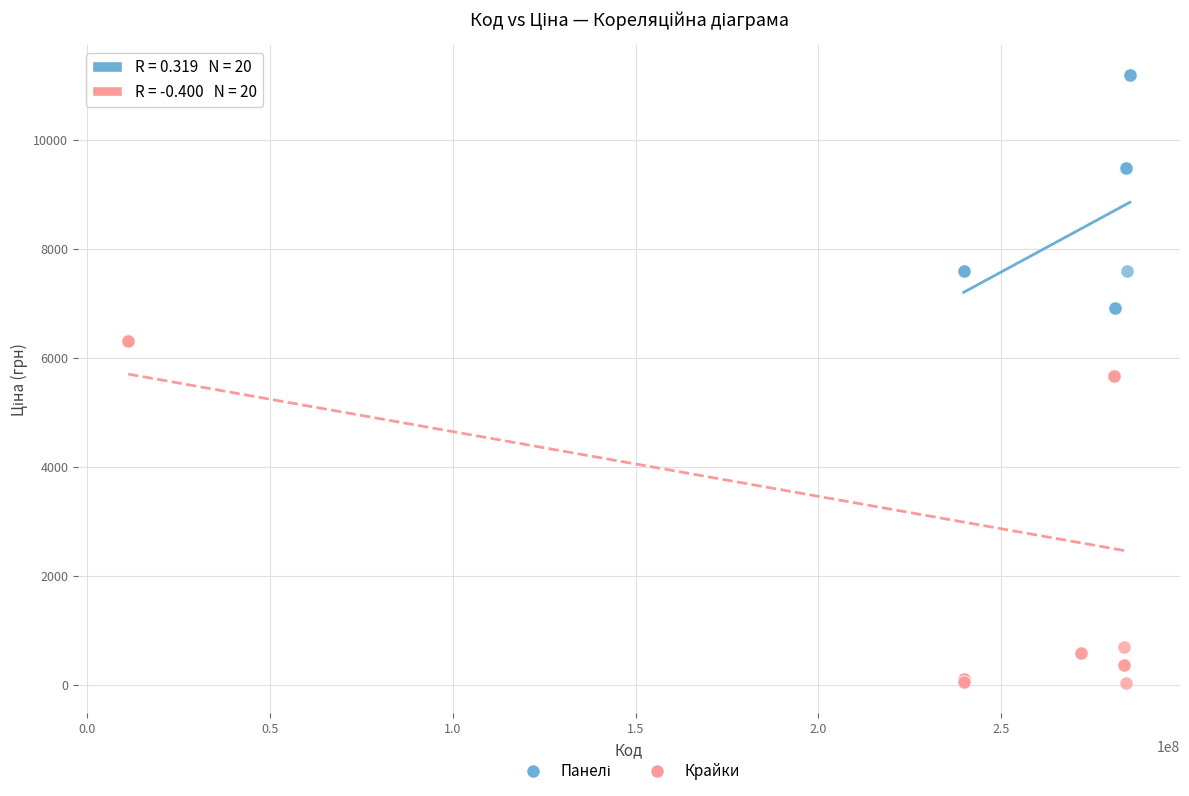

Which series has the largest Y range (max minus min)?

Крайки